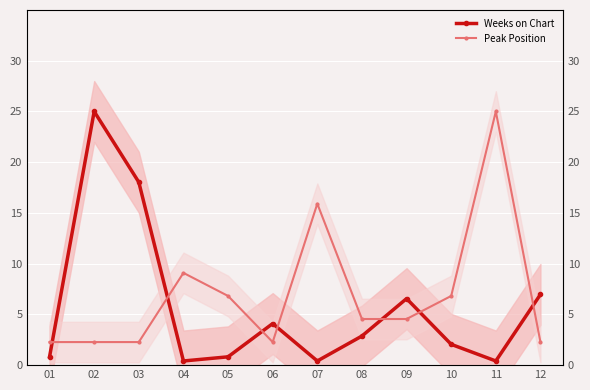

How many data points does each series have?

12